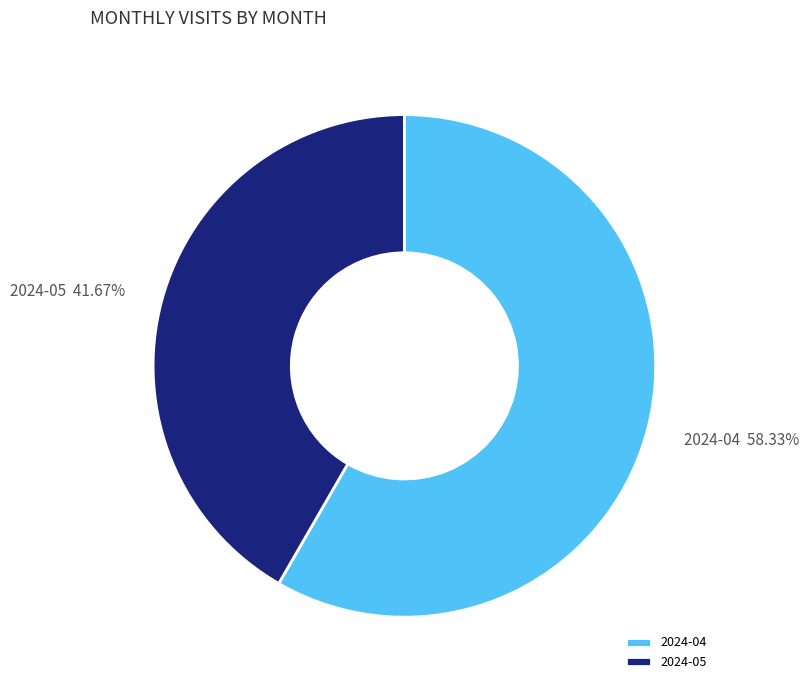

The 2024-04 slice represents 44% of the pie. True or false?

False